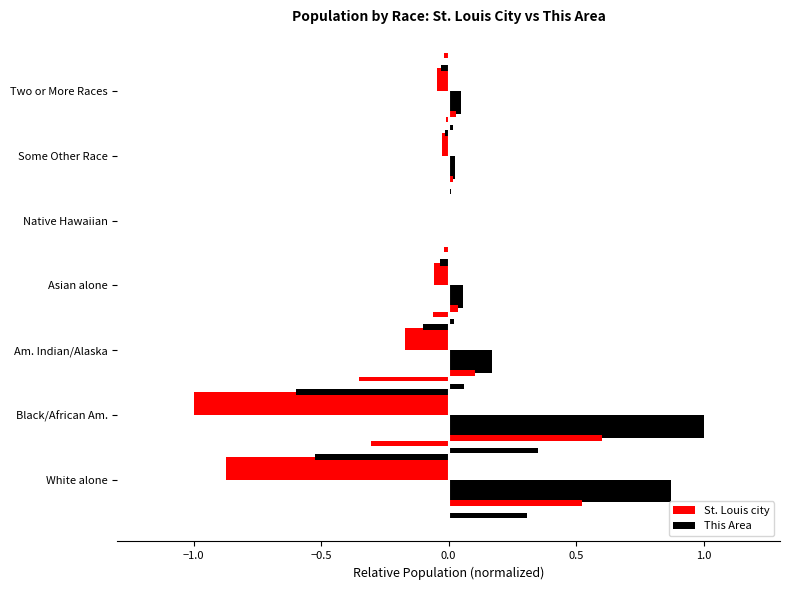

What are all the series names shown in the legend?

St. Louis city, This Area